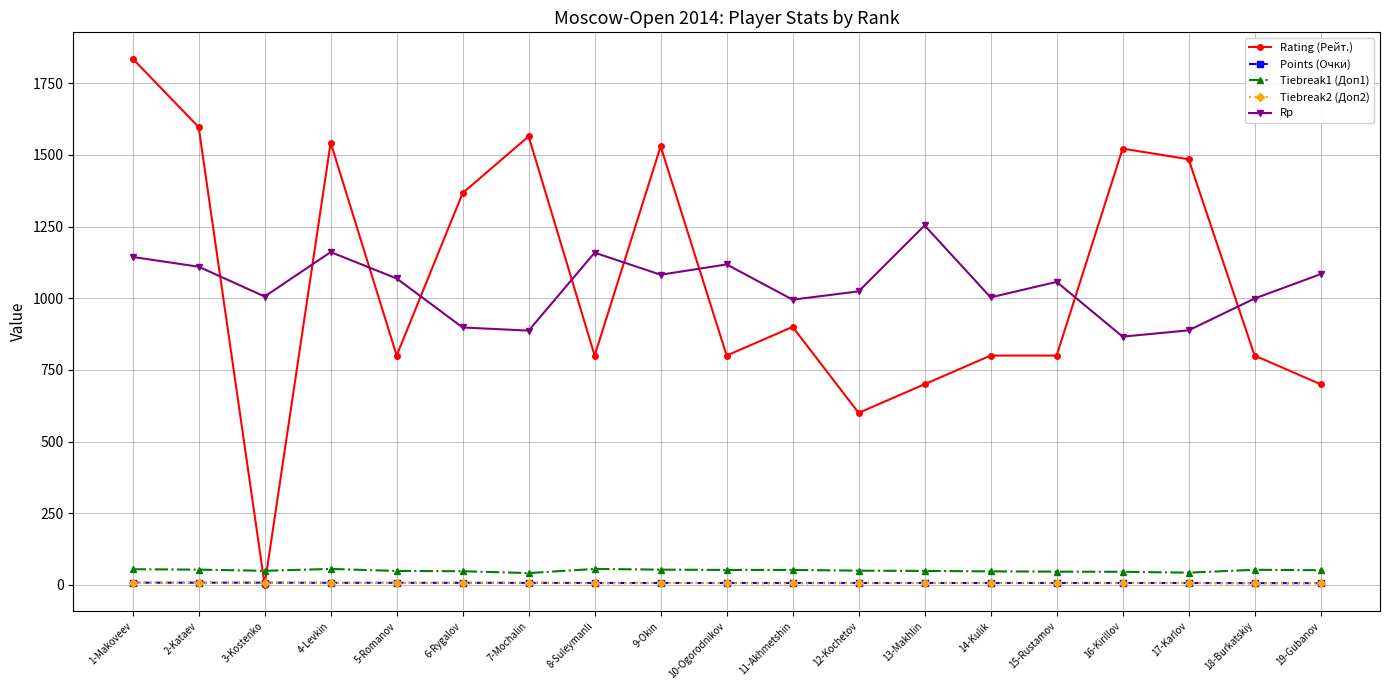

What is the difference between the second highest and minimum values in the Rating (Рейт.) series?

1597.0